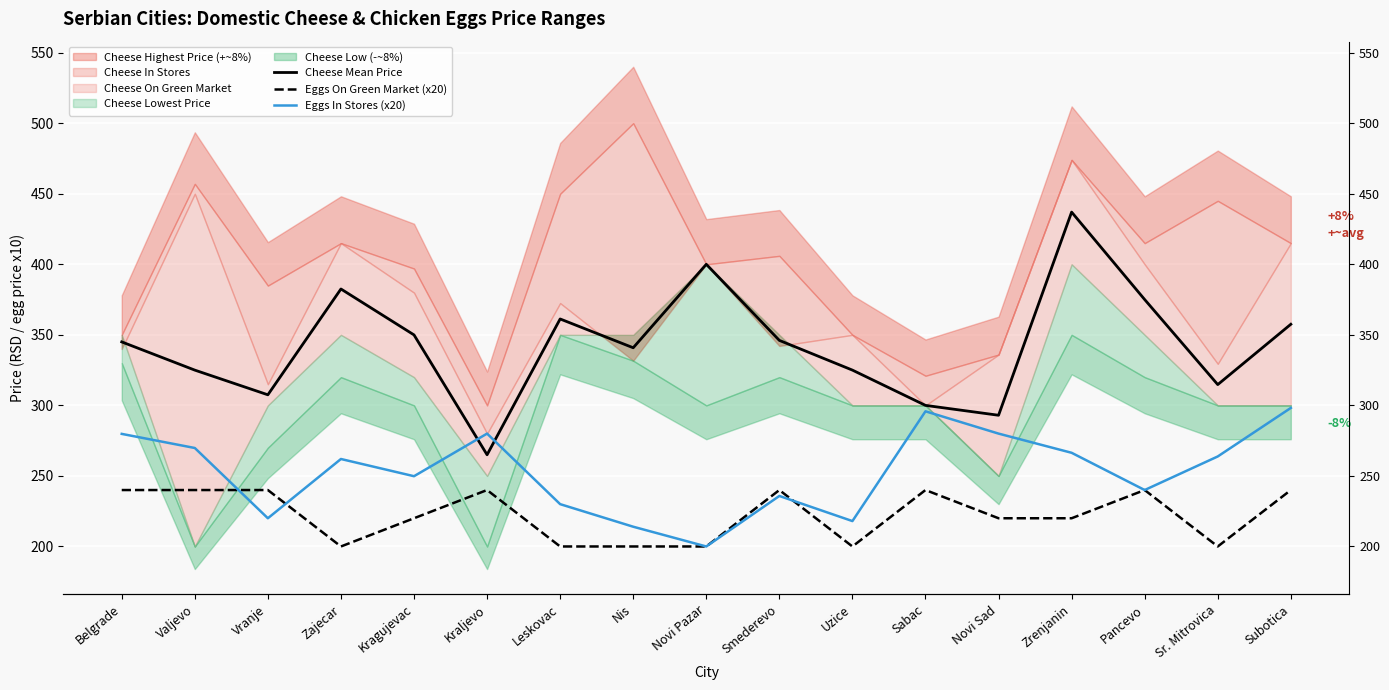

Reading left to right, list all the values displayed in this chart.

Cheese Mean Price: Belgrade=345.0	Valjevo=325.0	Vranje=307.5	Zajecar=382.5	Kragujevac=349.9	Kraljevo=265.0	Leskovac=361.2	Nis=340.8	Novi Pazar=400.0	Smederevo=346.1	Uzice=325.0	Sabac=300.0	Novi Sad=293.0	Zrenjanin=437.0	Pancevo=375.0	Sr. Mitrovica=314.7	Subotica=357.5
Eggs On Green Market (x20): Belgrade=240.0	Valjevo=240.0	Vranje=240.0	Zajecar=200.0	Kragujevac=220.0	Kraljevo=240.0	Leskovac=200.0	Nis=200.0	Novi Pazar=200.0	Smederevo=240.0	Uzice=200.0	Sabac=240.0	Novi Sad=220.0	Zrenjanin=220.0	Pancevo=240.0	Sr. Mitrovica=200.0	Subotica=240.0
Eggs In Stores (x20): Belgrade=279.8	Valjevo=269.8	Vranje=220.0	Zajecar=262.0	Kragujevac=249.8	Kraljevo=280.0	Leskovac=230.0	Nis=214.0	Novi Pazar=200.0	Smederevo=235.8	Uzice=218.0	Sabac=295.8	Novi Sad=280.0	Zrenjanin=266.4	Pancevo=240.0	Sr. Mitrovica=263.8	Subotica=298.2